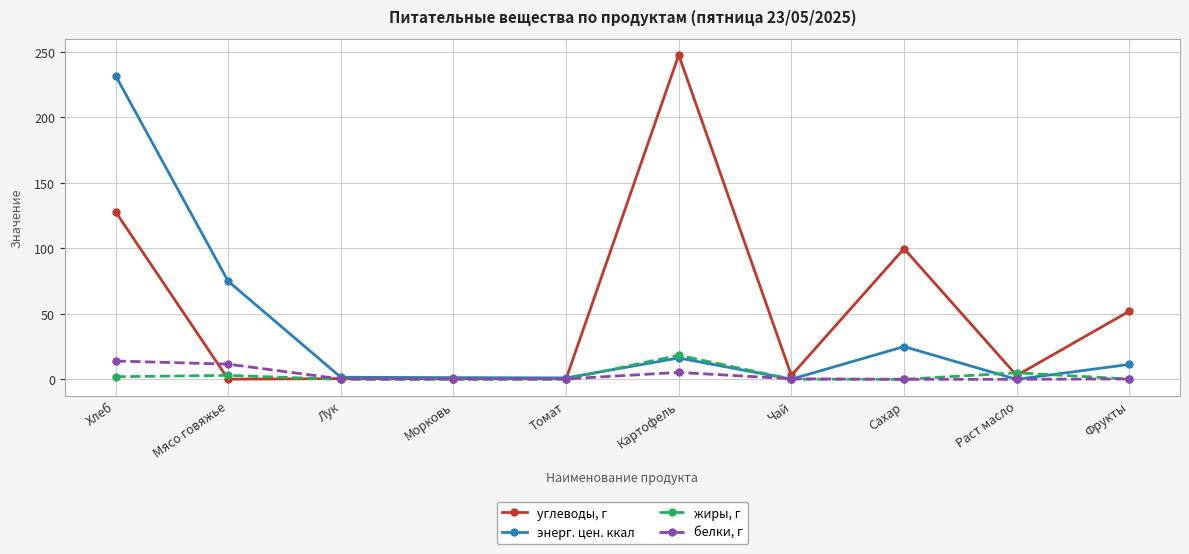

Is the value of жиры, г at Сахар greater than the value of углеводы, г at Фрукты?

No